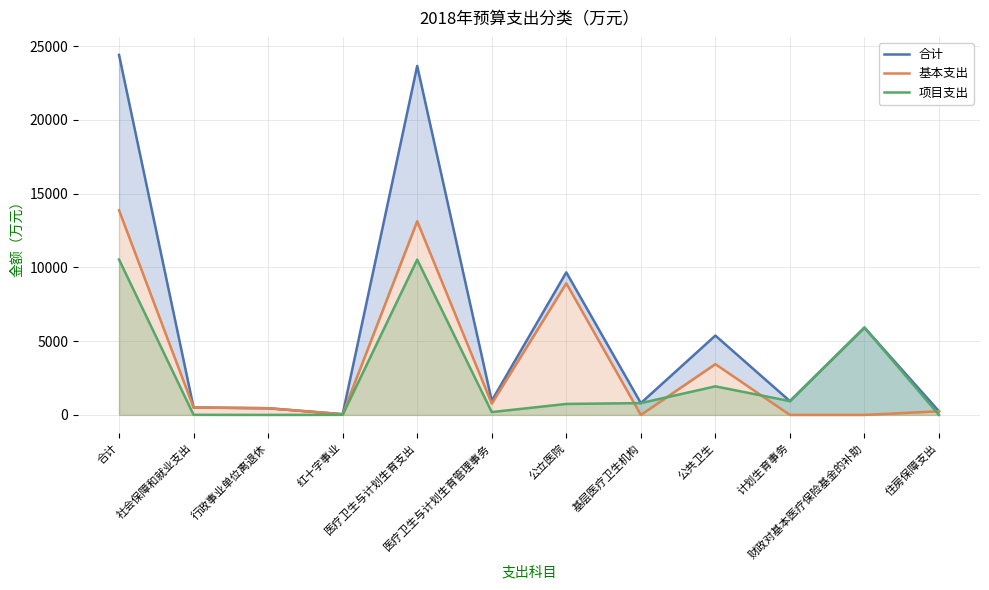

At how many categories does at least one series exceed 14102?

2